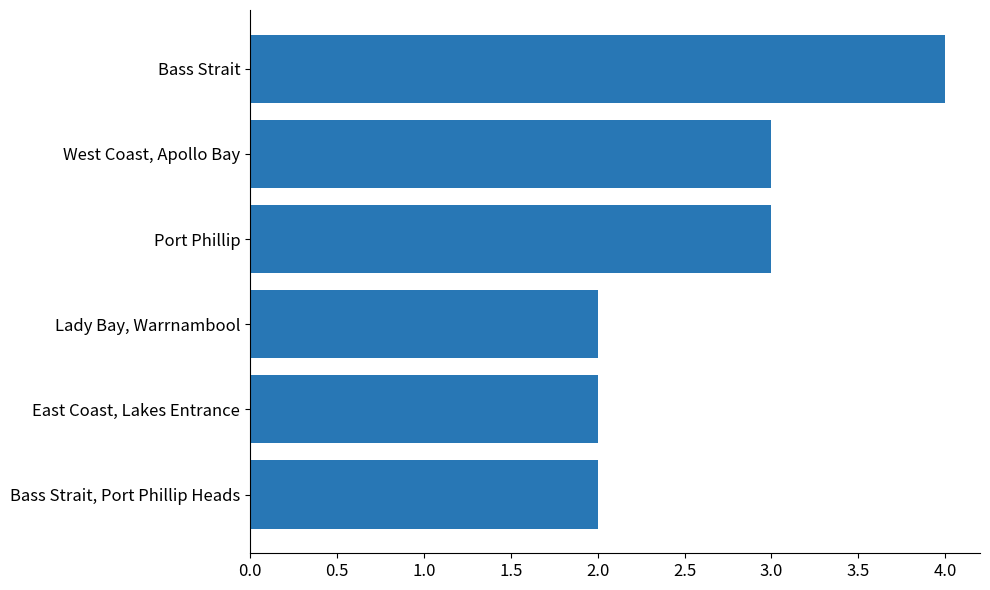

Is it true that the value at East Coast, Lakes Entrance is 2?

True